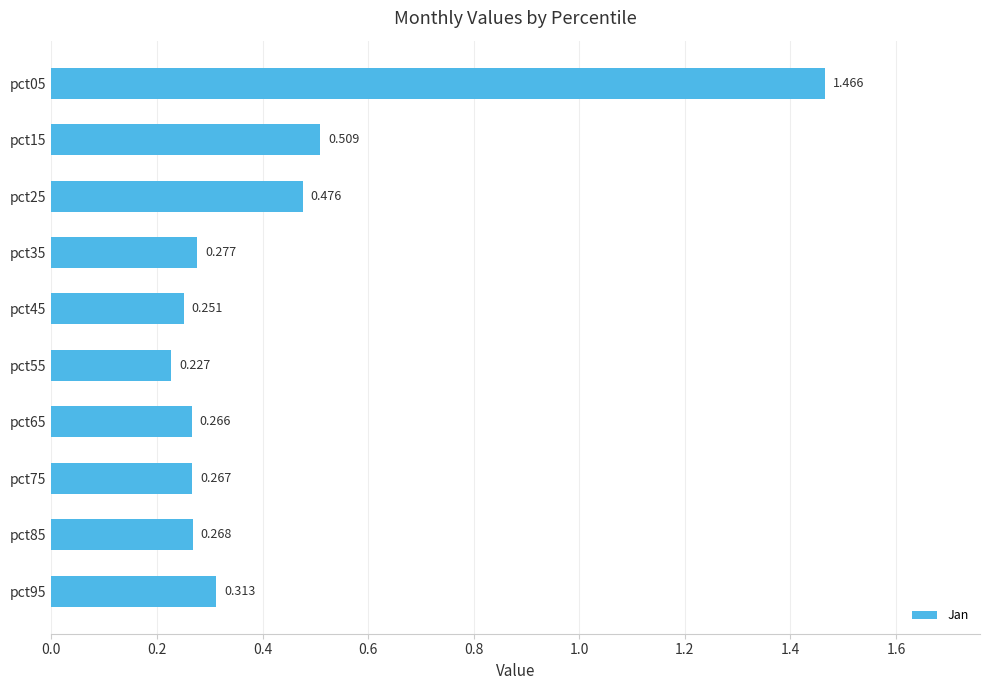

Count the number of categories in the chart.

10